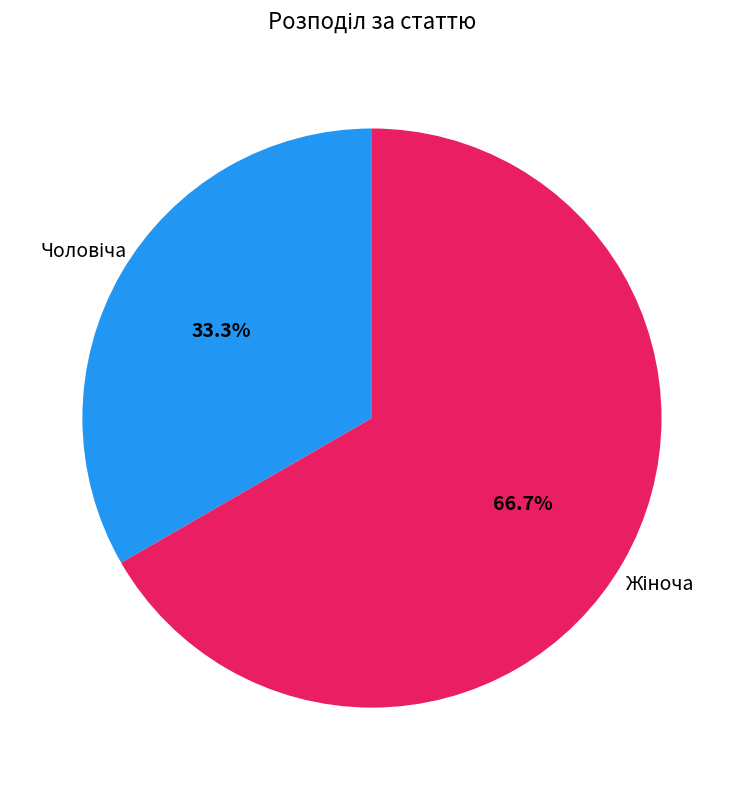

Does any single category account for the majority?

Yes